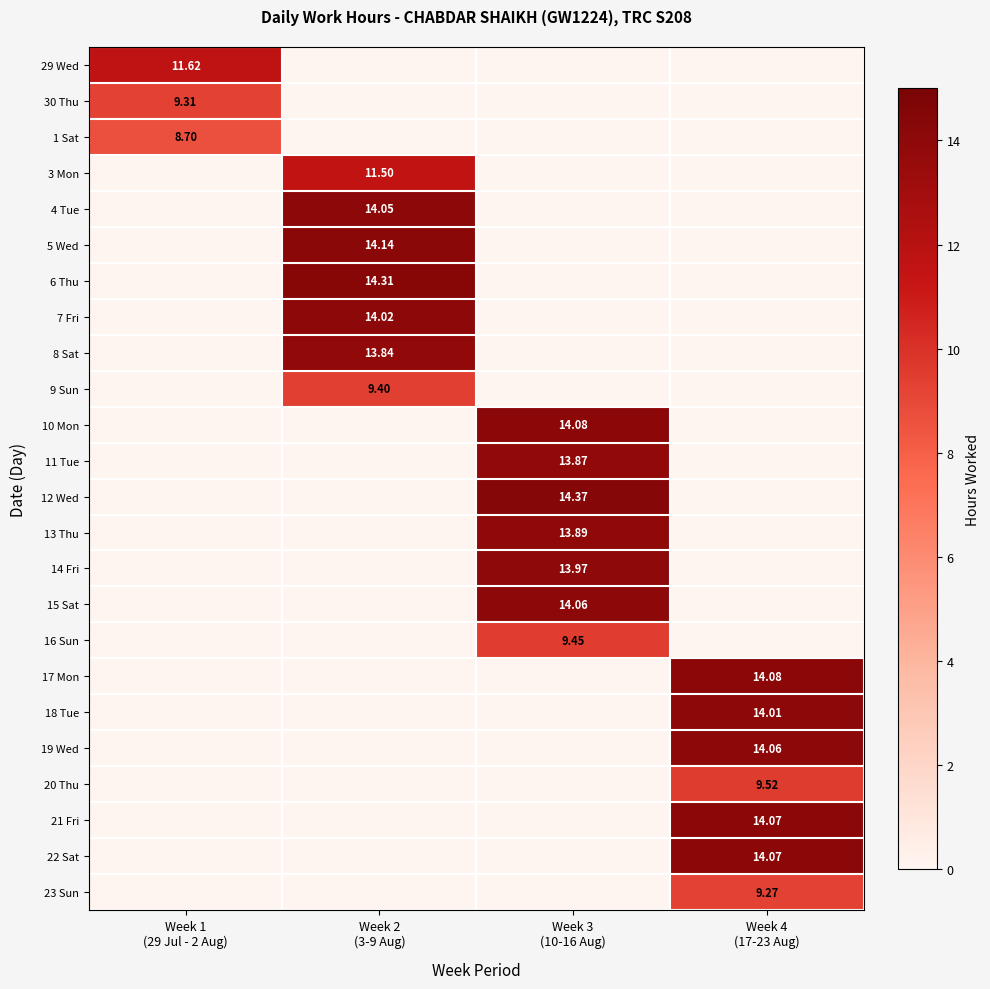

Is it true that 20 Thu equals 0.0 at Week 2 (3-9 Aug)?

True